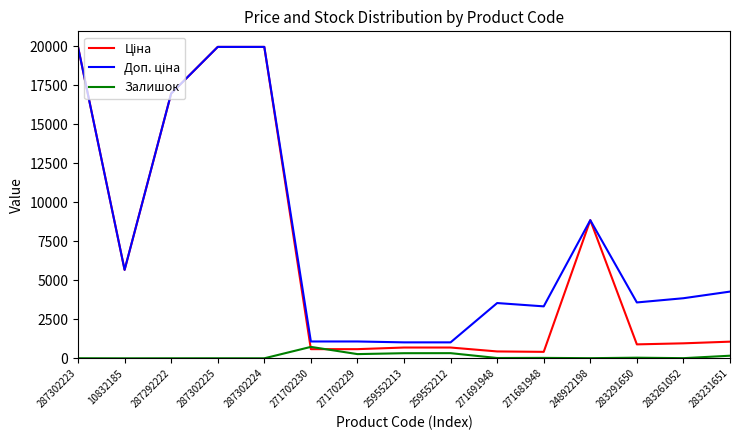

What is the sum of all Залишок values?

1978.0